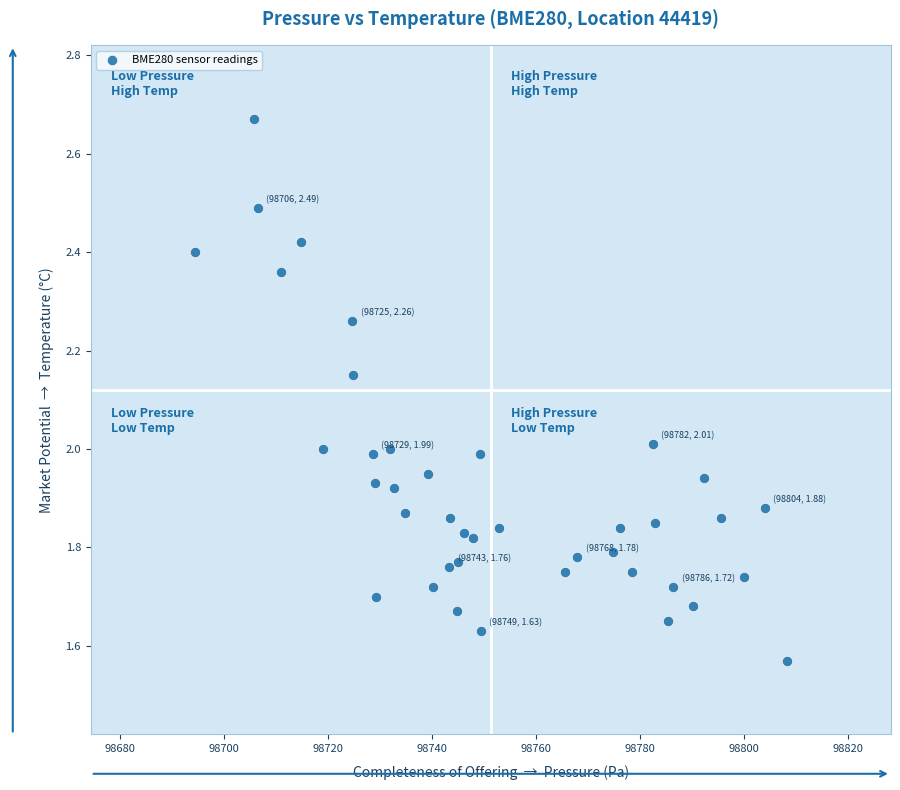

What is the range of Y values (max minus min)?

1.1